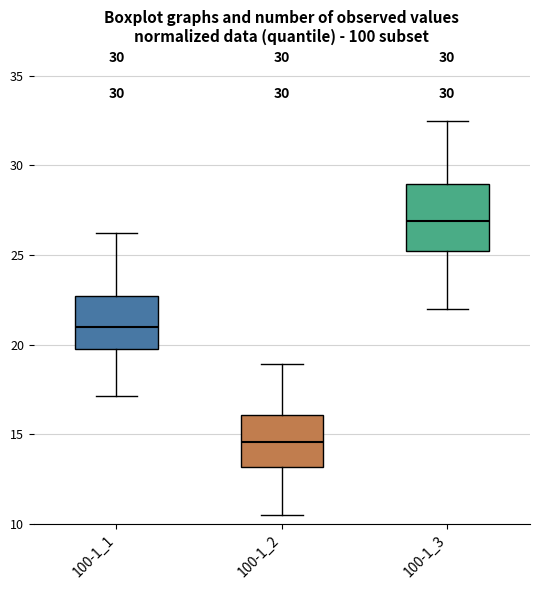

Where does the upper whisker of the box for 100-1_2 end on the y-axis? The values are not printed on the chart, so give them approximately, as read against the axis.

19.0